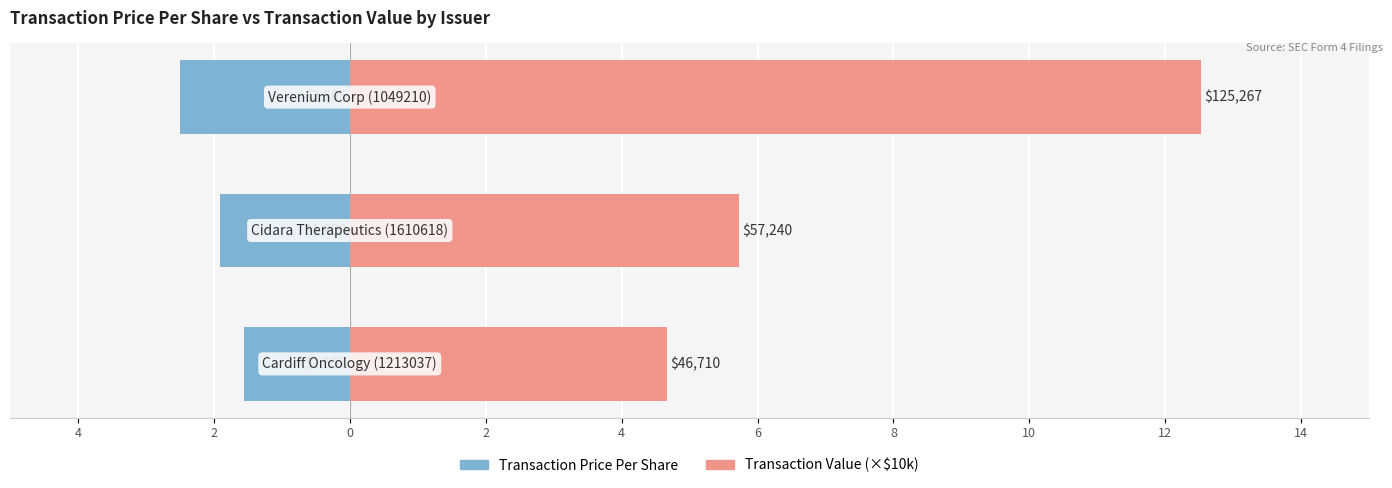

Reading left to right, extract all data points from this chart.

Transaction Price Per Share: -1.6	-1.9	-2.5
Transaction Value (×$10k): 4.7	5.7	12.5